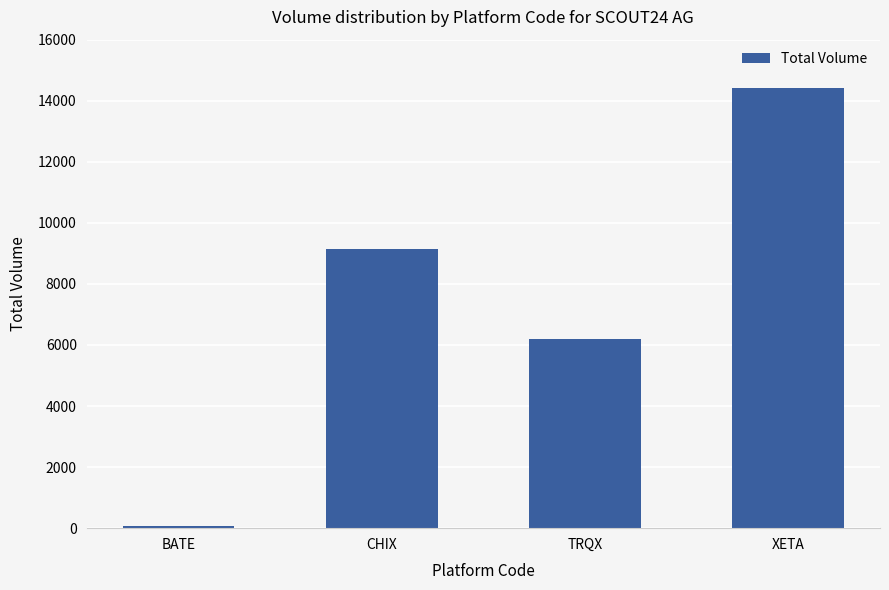

Between XETA and BATE, which is larger?

XETA